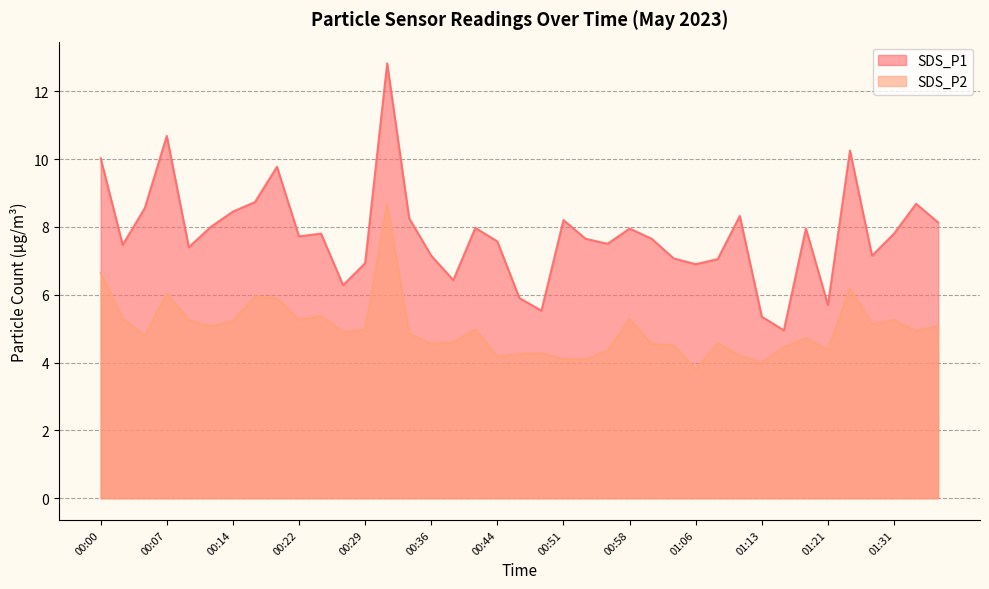

Does the chart display data point markers on the line(s)?

No